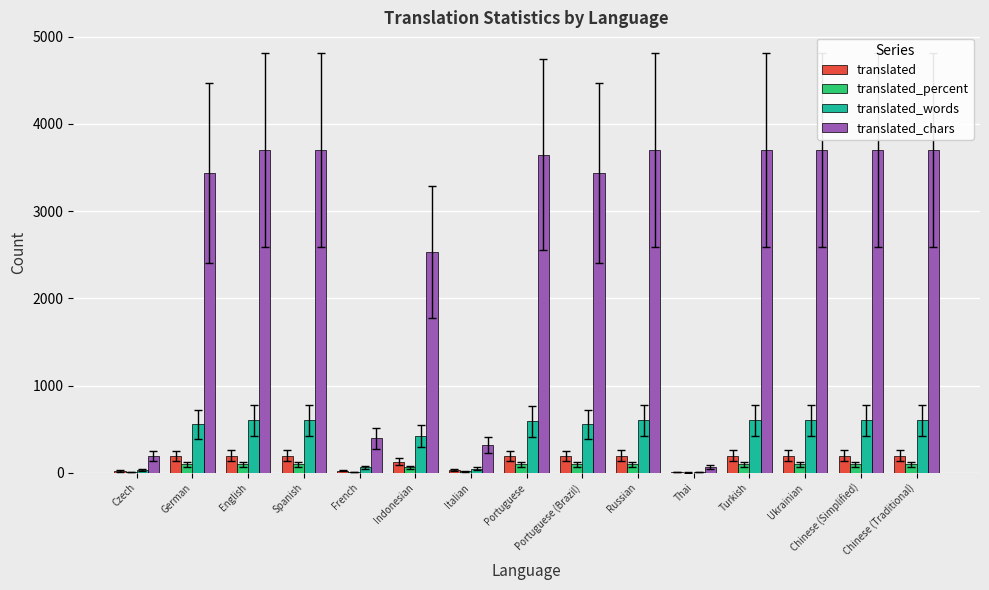

Is it true that translated_chars equals 1189.7 at Russian?

False